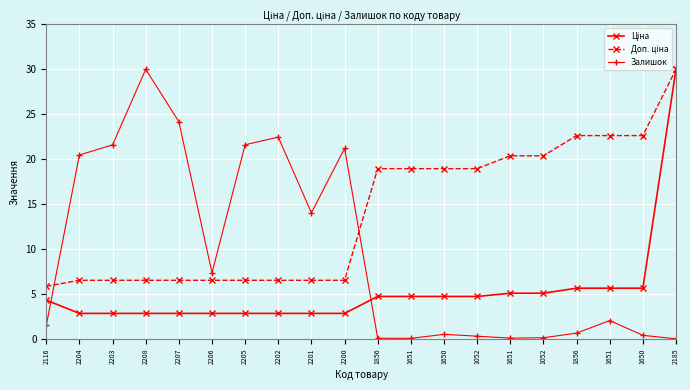

Reading right to left, list all the values displayed in this chart.

Ціна: 2185=30.0	1650=5.7	1651=5.7	1856=5.7	1052=5.1	1651=5.1	1052=4.7	1650=4.7	1651=4.7	1856=4.7	2200=2.8	2201=2.8	2202=2.8	2205=2.8	2206=2.8	2207=2.8	2208=2.8	2203=2.8	2204=2.8	2116=4.3
Доп. ціна: 2185=30.0	1650=22.6	1651=22.6	1856=22.6	1052=20.4	1651=20.4	1052=18.9	1650=18.9	1651=18.9	1856=18.9	2200=6.5	2201=6.5	2202=6.5	2205=6.5	2206=6.5	2207=6.5	2208=6.5	2203=6.5	2204=6.5	2116=5.9
Залишок: 2185=0.0	1650=0.4	1651=2.1	1856=0.7	1052=0.1	1651=0.1	1052=0.3	1650=0.5	1651=0.1	1856=0.1	2200=21.2	2201=14.0	2202=22.5	2205=21.6	2206=7.4	2207=24.2	2208=30.0	2203=21.6	2204=20.5	2116=1.5